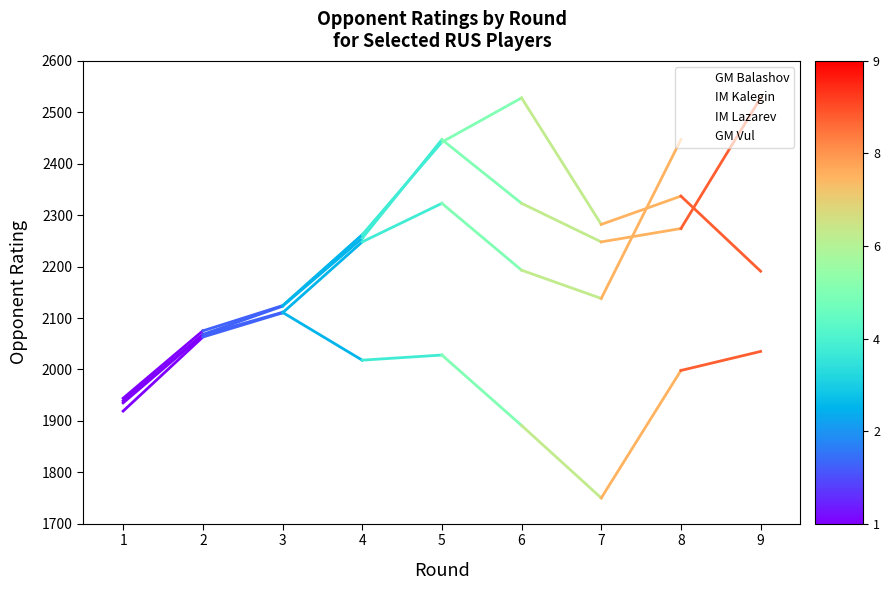

The value of Rating_Balashov at 1 is 1944. True or false?

True